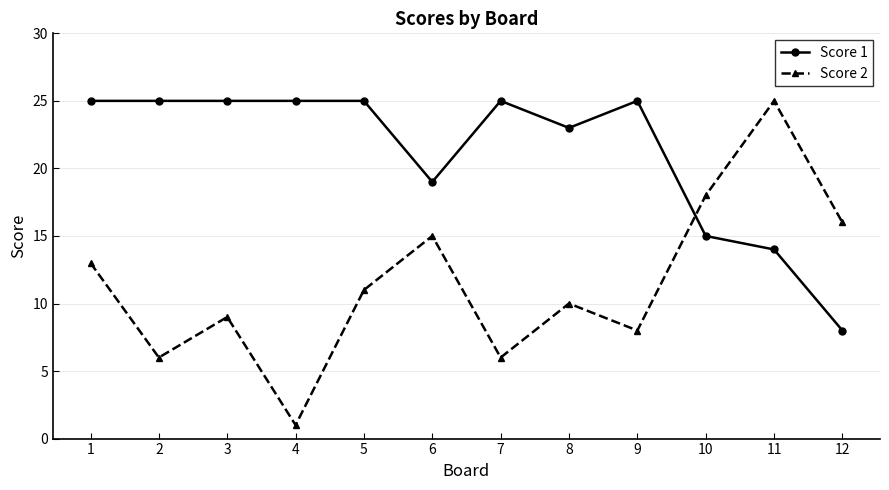

Count the number of data series in this chart.

2